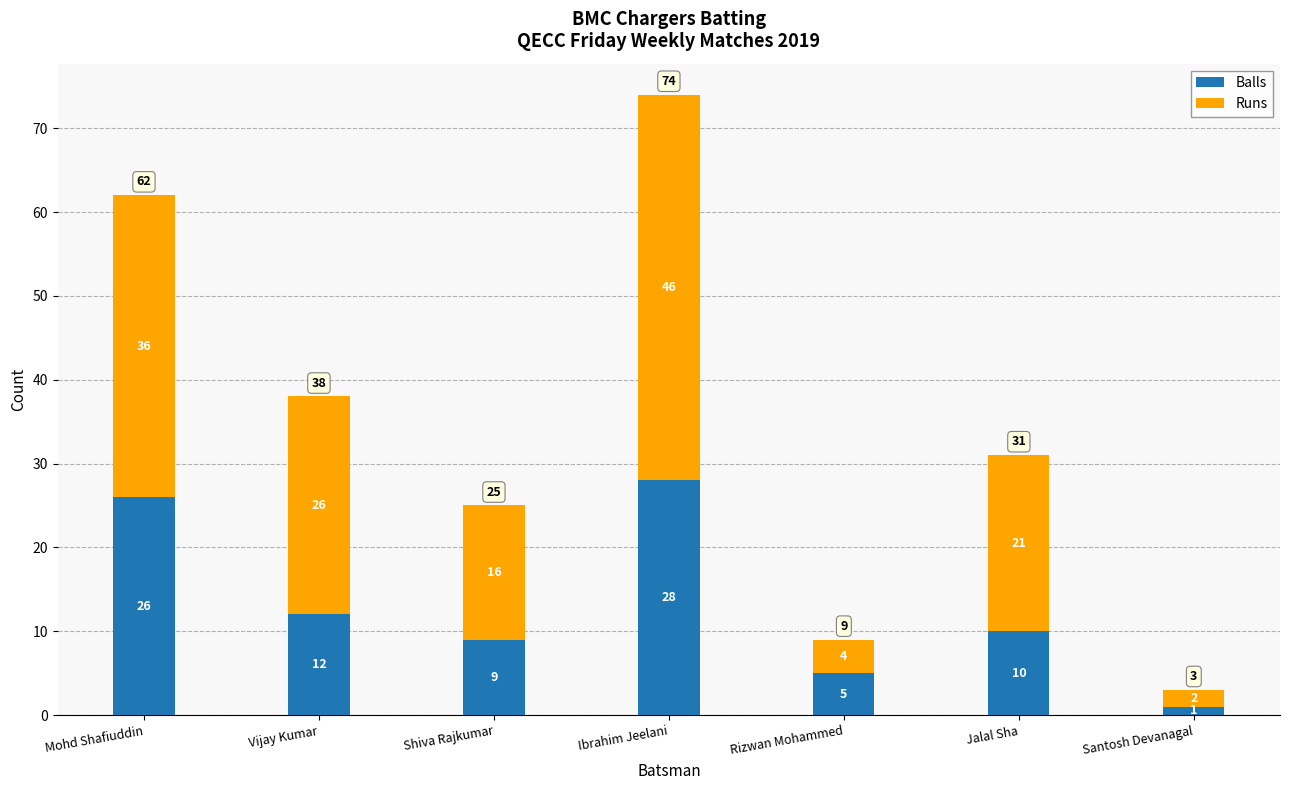

What value does the Balls series have at Rizwan Mohammed?

5